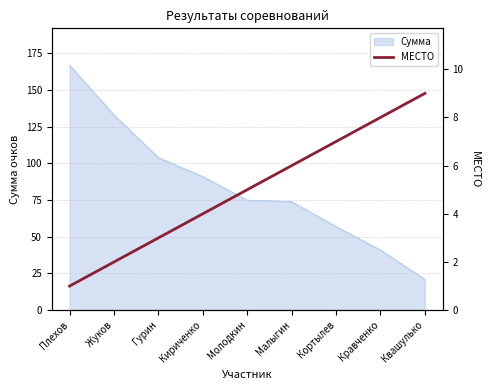

The value of Сумма at Молодкин is 38. True or false?

False